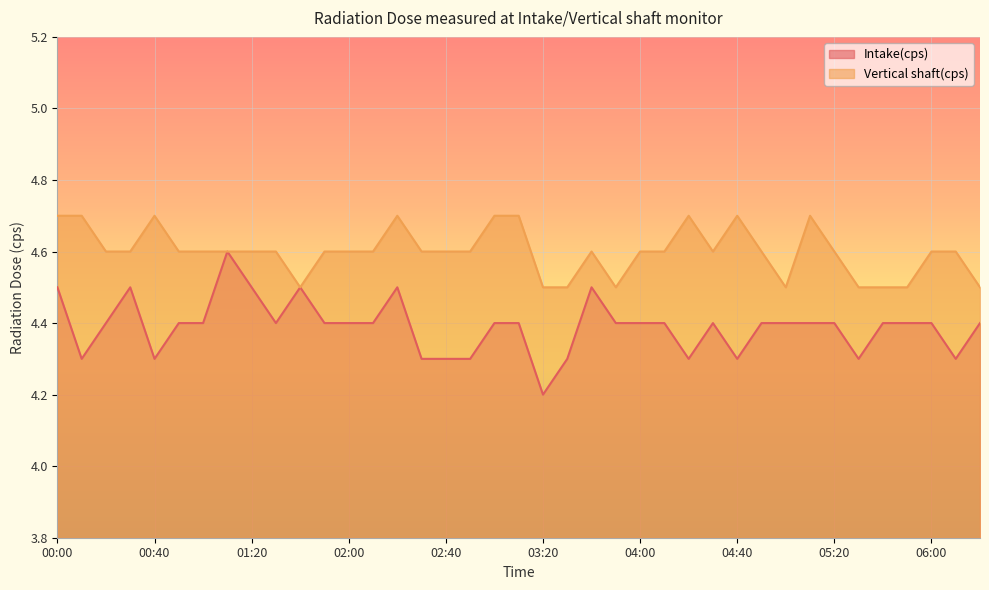

Which series changed the most between 02:50 and 04:30?

Intake(cps)